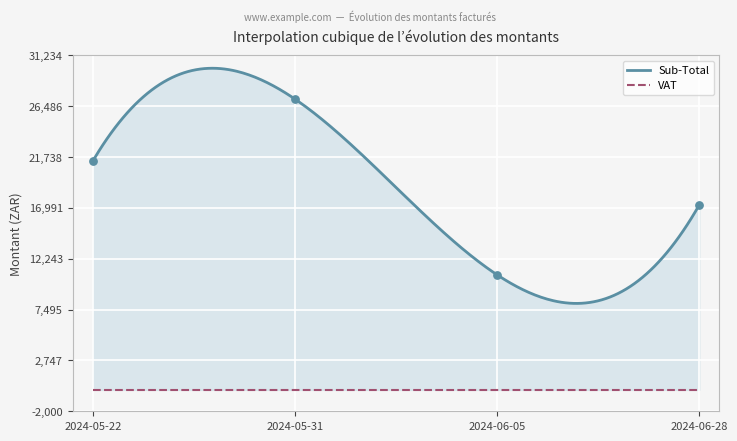

At which category is the sum across all series the highest?

2024-05-31